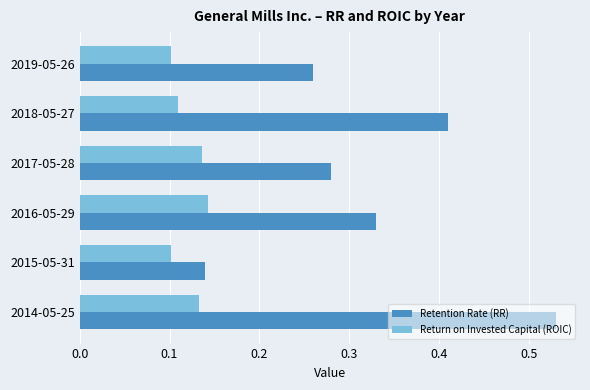

The value of Return on Invested Capital (ROIC) at 2016-05-29 is 0.0. True or false?

False